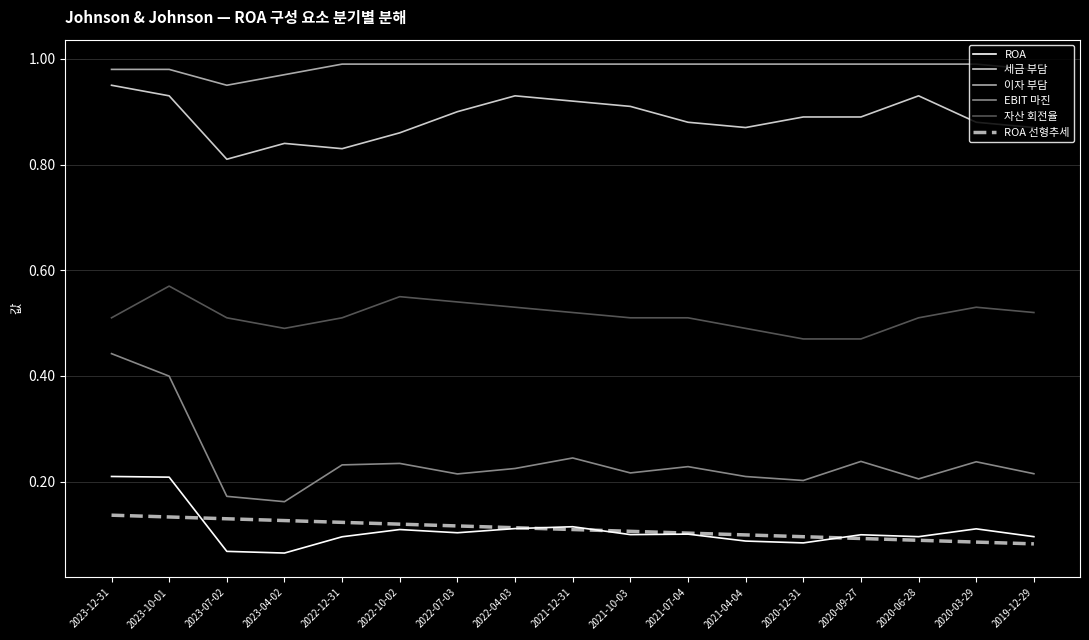

True or false: 세금 부담 and ROA 선형추세 intersect in this chart.

False